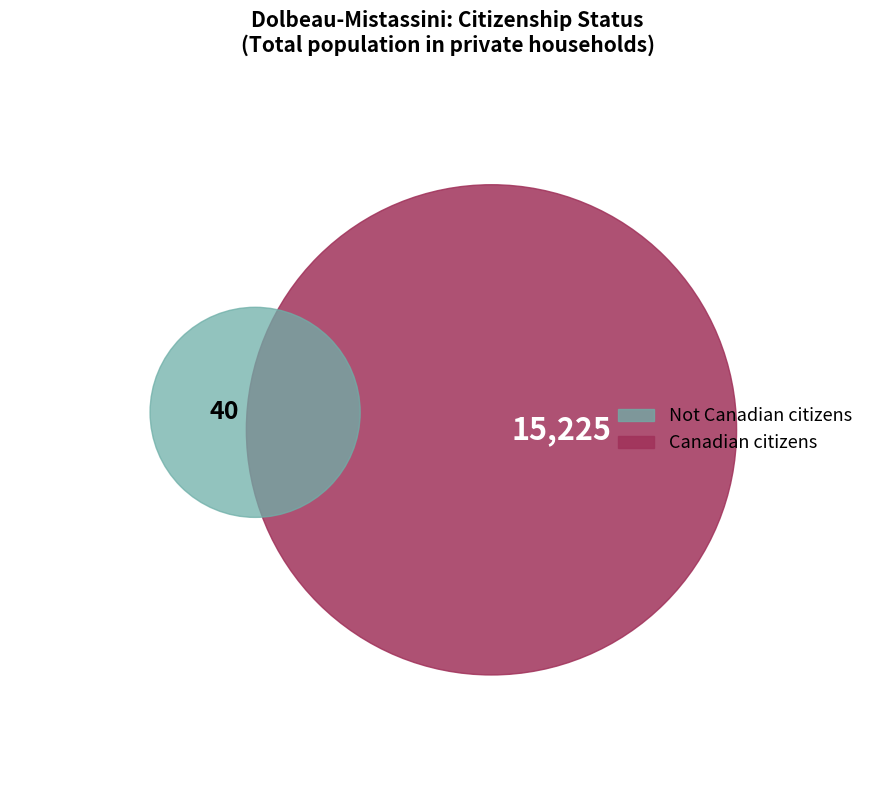

How many segments does this pie chart have?

3